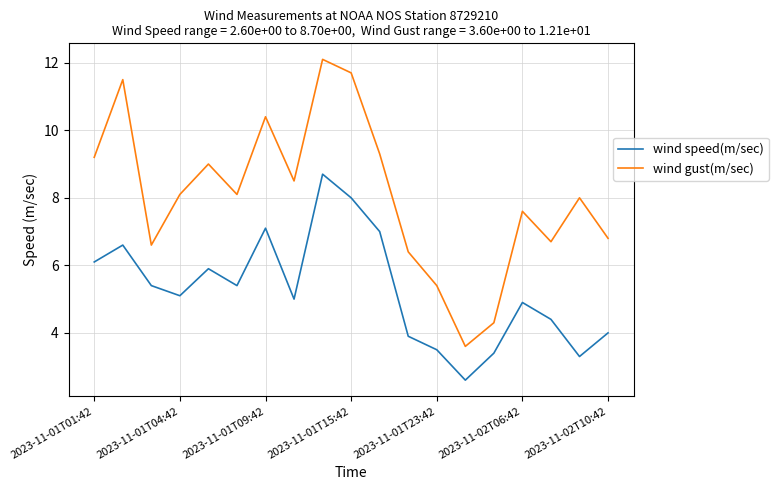

Reading left to right, list all the values displayed in this chart.

wind speed(m/sec): 6.1	6.6	5.4	5.1	5.9	5.4	7.1	5.0	8.7	8.0	7.0	3.9	3.5	2.6	3.4	4.9	4.4	3.3	4.0
wind gust(m/sec): 9.2	11.5	6.6	8.1	9.0	8.1	10.4	8.5	12.1	11.7	9.3	6.4	5.4	3.6	4.3	7.6	6.7	8.0	6.8